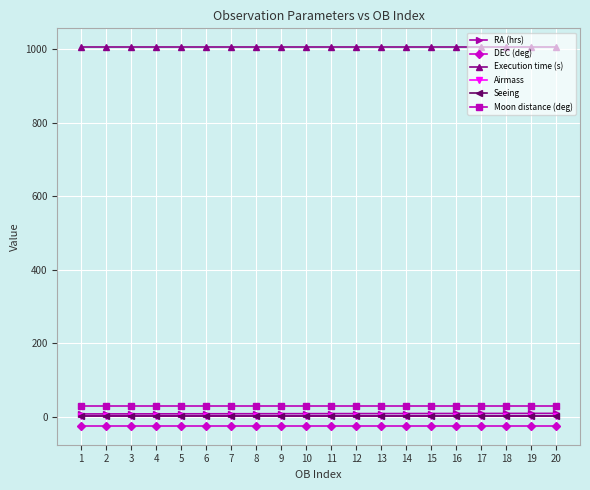

How many lines are shown in the chart?

6